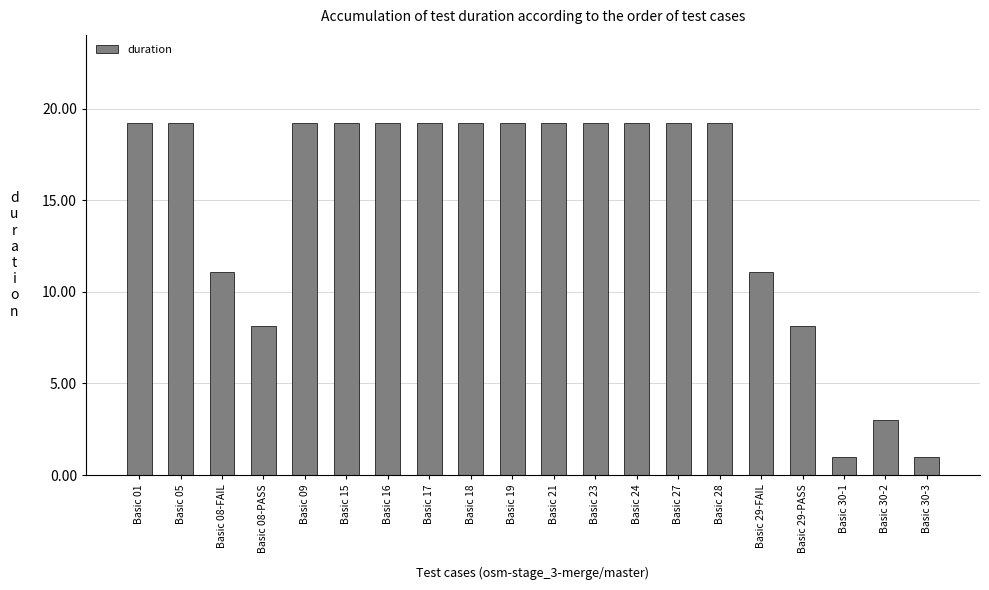

What is the smallest value displayed?

1.0